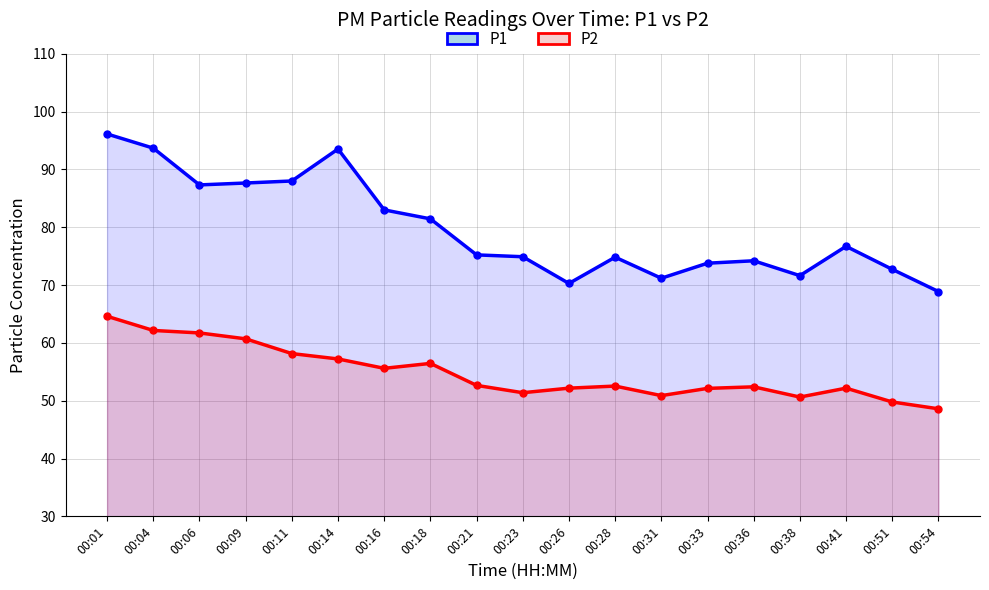

Is it true that P2 equals 34.5 at 00:41?

False